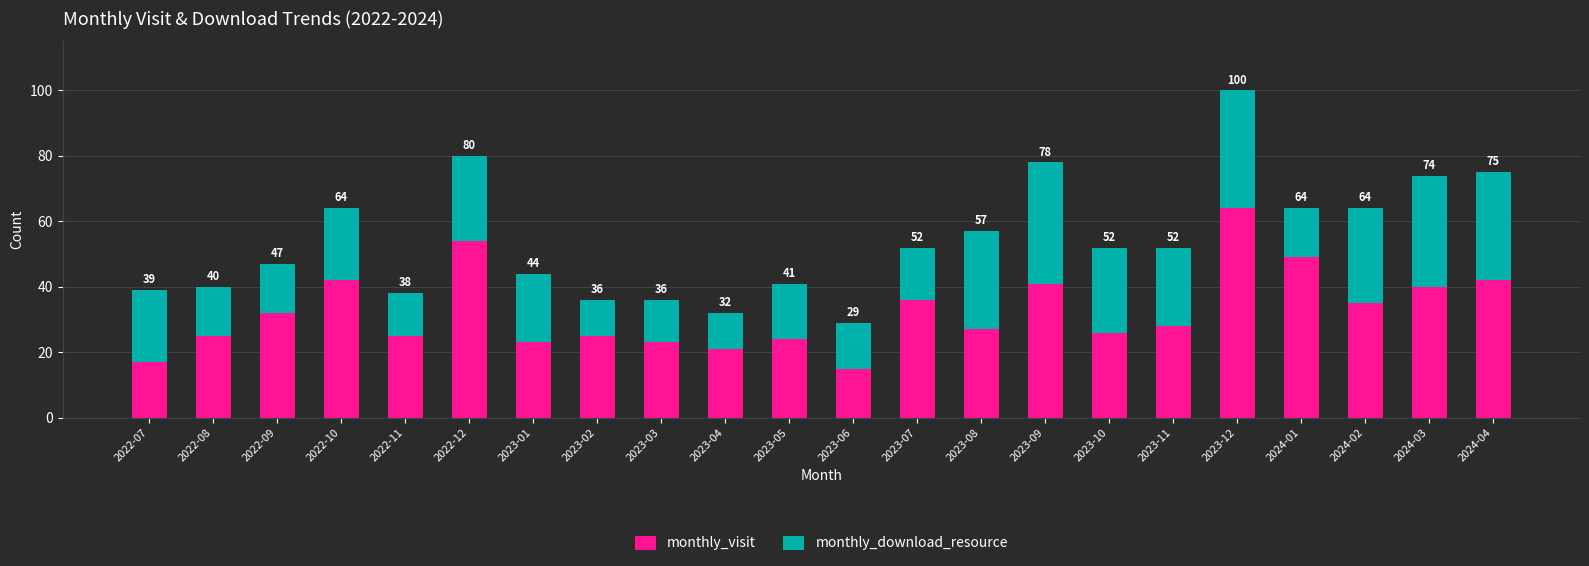

What is the approximate value of monthly_visit at 2022-09, to the nearest 5?

30